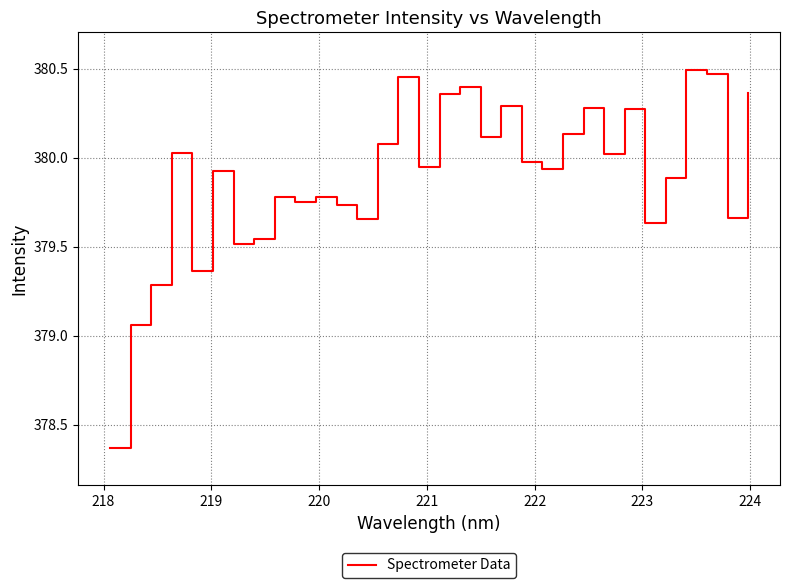

What is the difference between the second highest and minimum values?

2.1